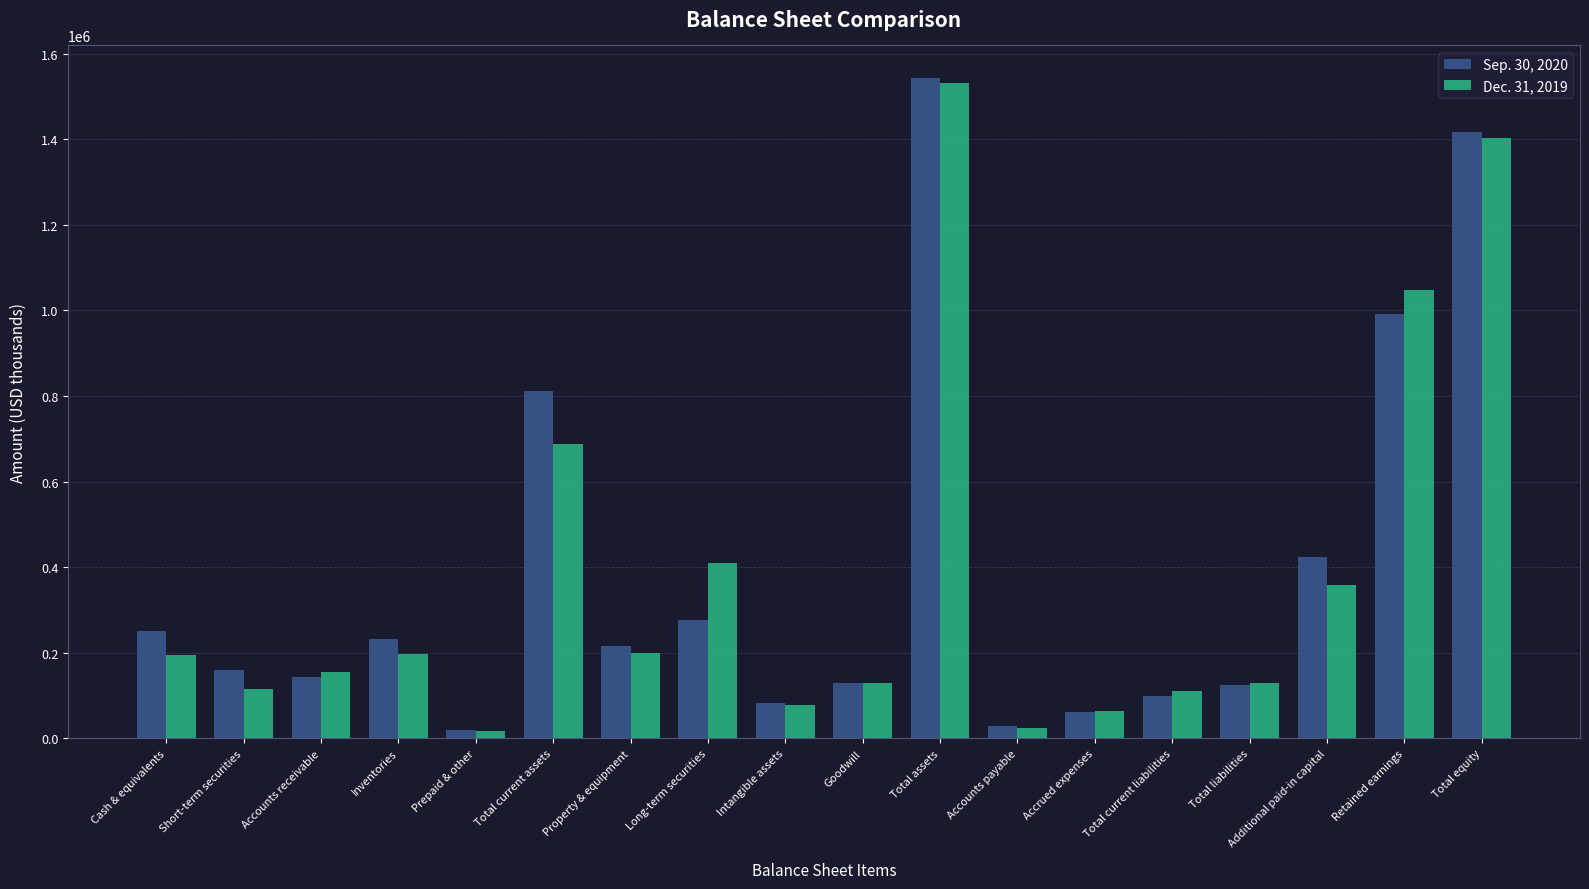

What is the highest value of the Dec. 31, 2019 series?

1532077